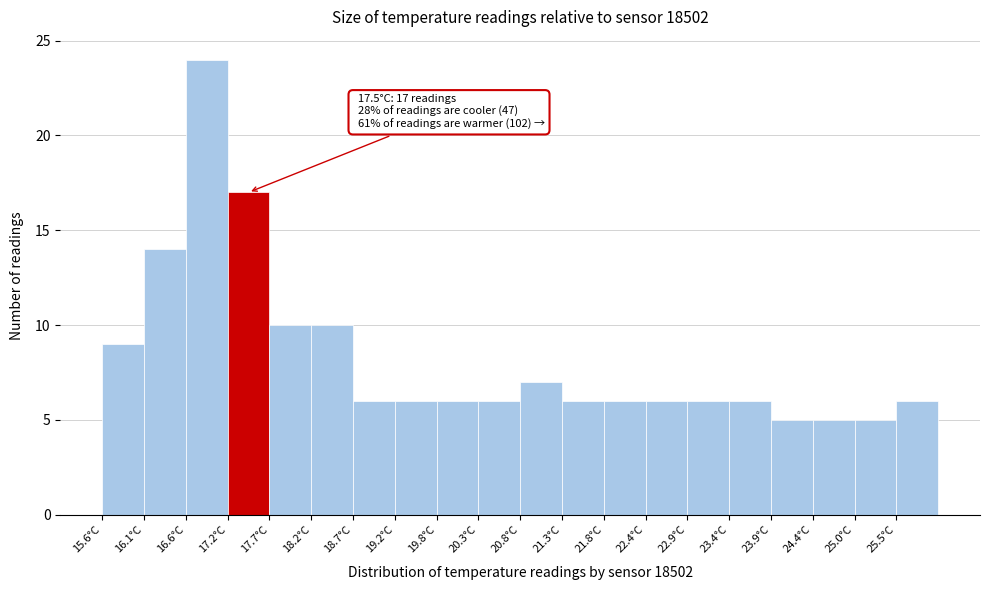

Which range on the x-axis has the tallest bar?

16.64 to 17.16